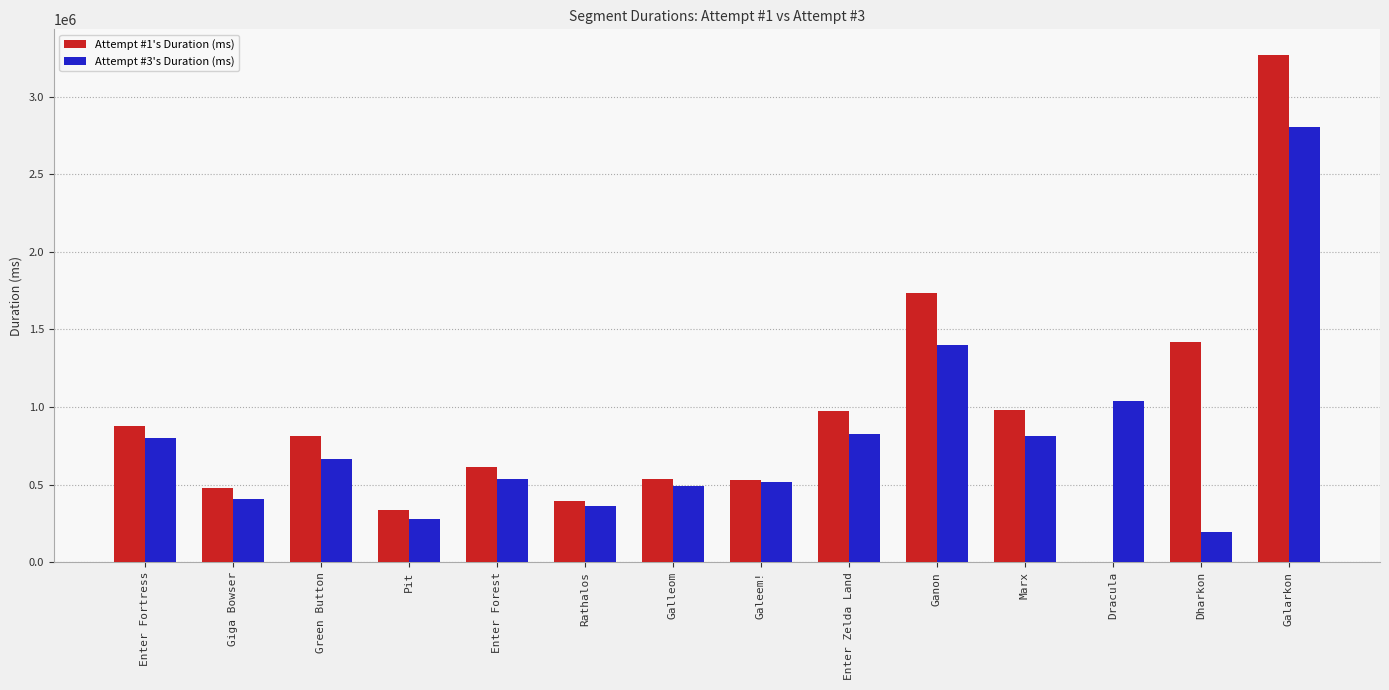

Is it true that Attempt #1's Duration (ms) equals 1372576 at Dracula?

False